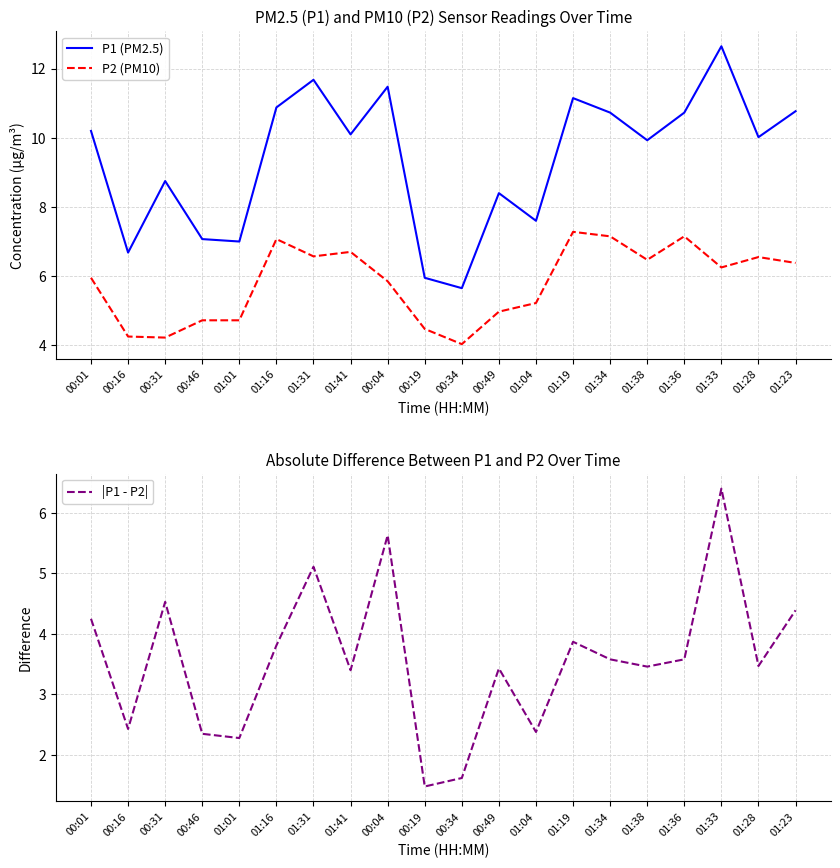

How many distinct data groups are displayed?

3